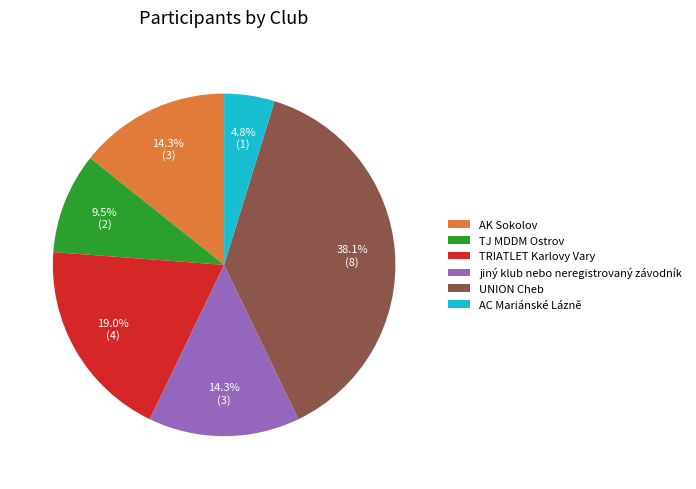

Does any single category account for the majority?

No